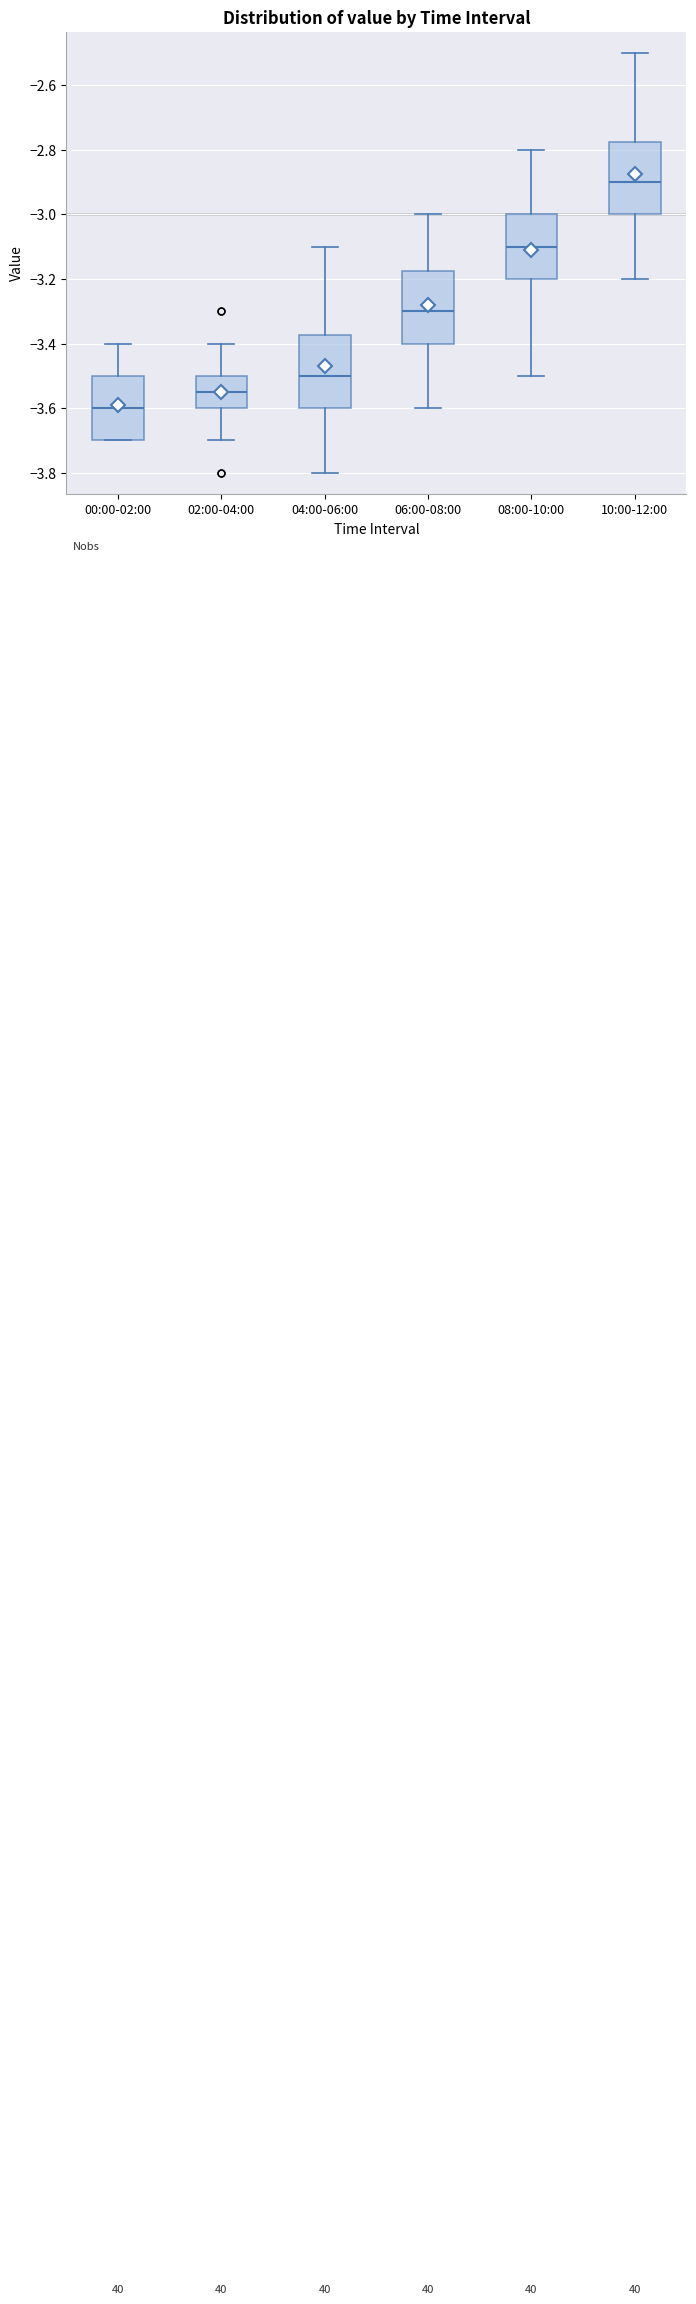

Which box has the highest median line?

10:00-12:00